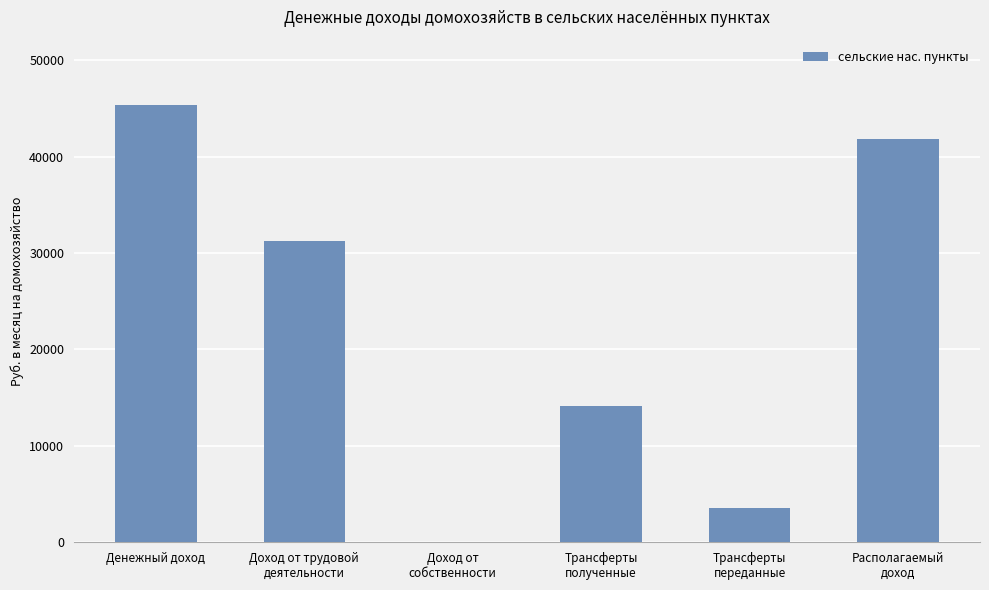

Count the number of values greater than 31194.

3